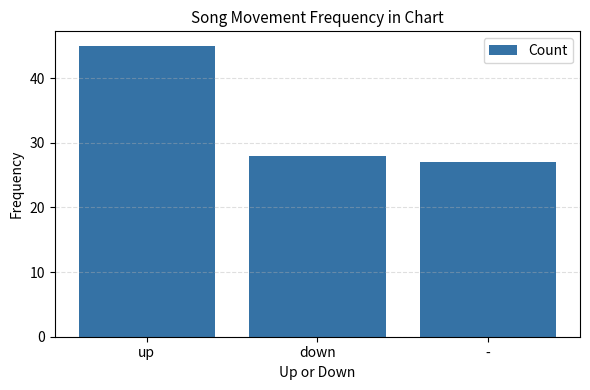

Reading left to right, what are all the values shown in this chart?

up=45	down=28	-=27